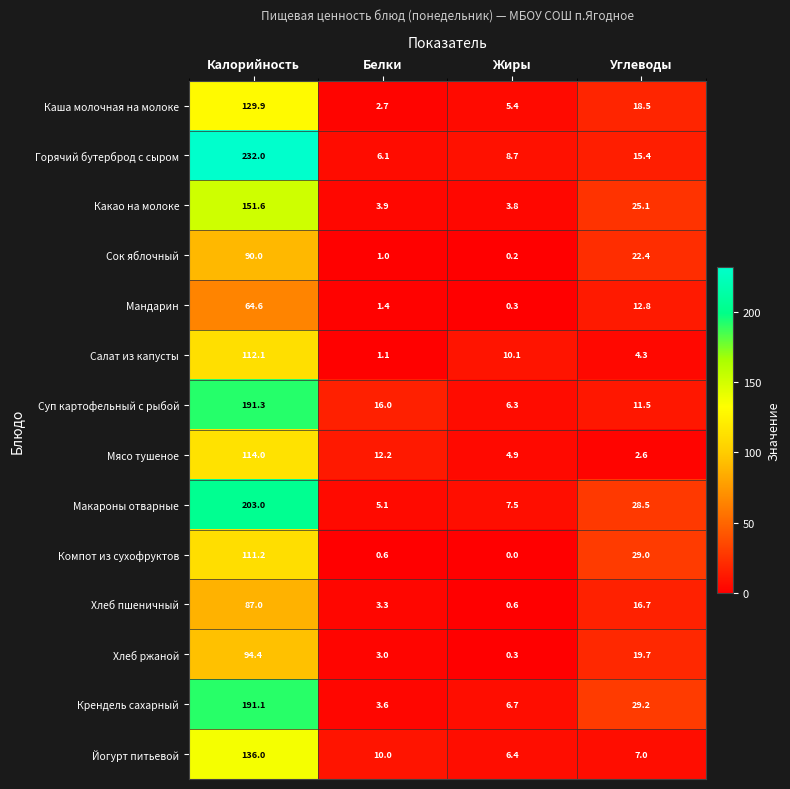

Which label corresponds to the largest value in the chart?

Калорийность